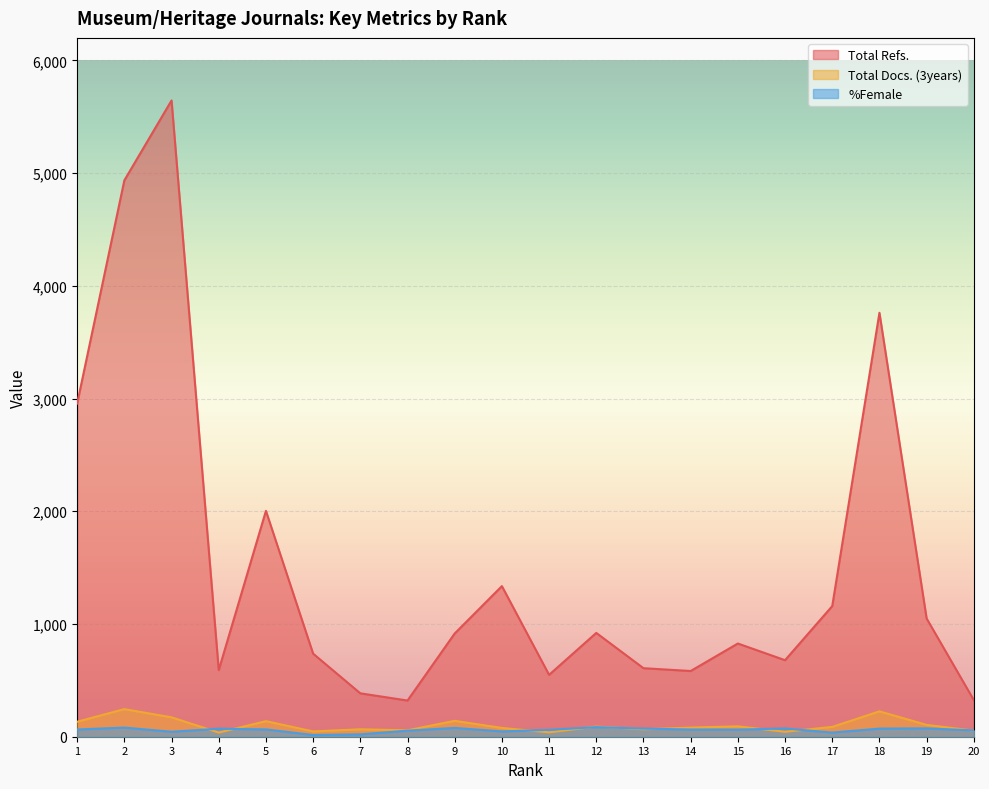

How many interior local valleys does the Total Refs. series have?

5